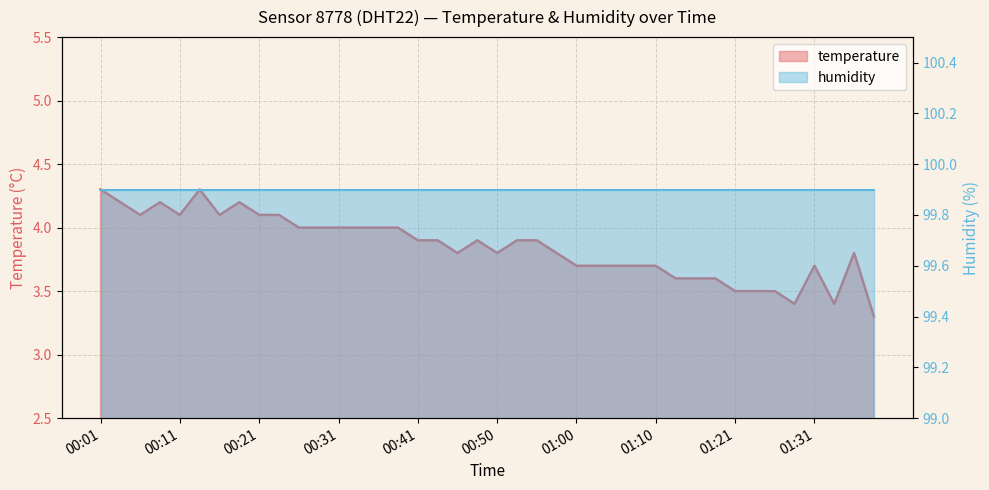

The chart shows a value of 1.8 at 01:21. True or false?

False